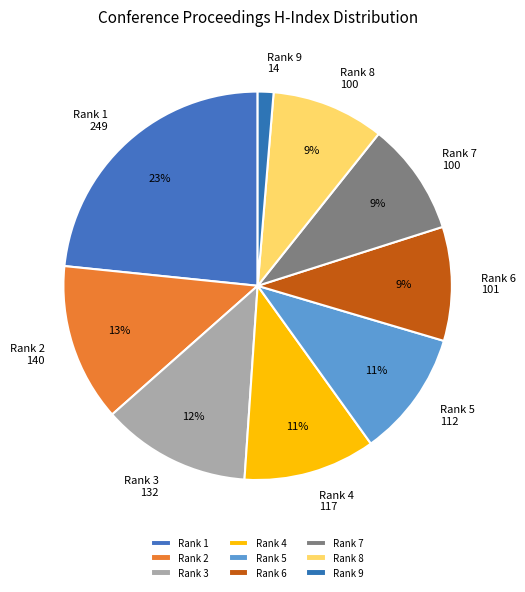

Is there any slice that represents more than half of the pie?

No